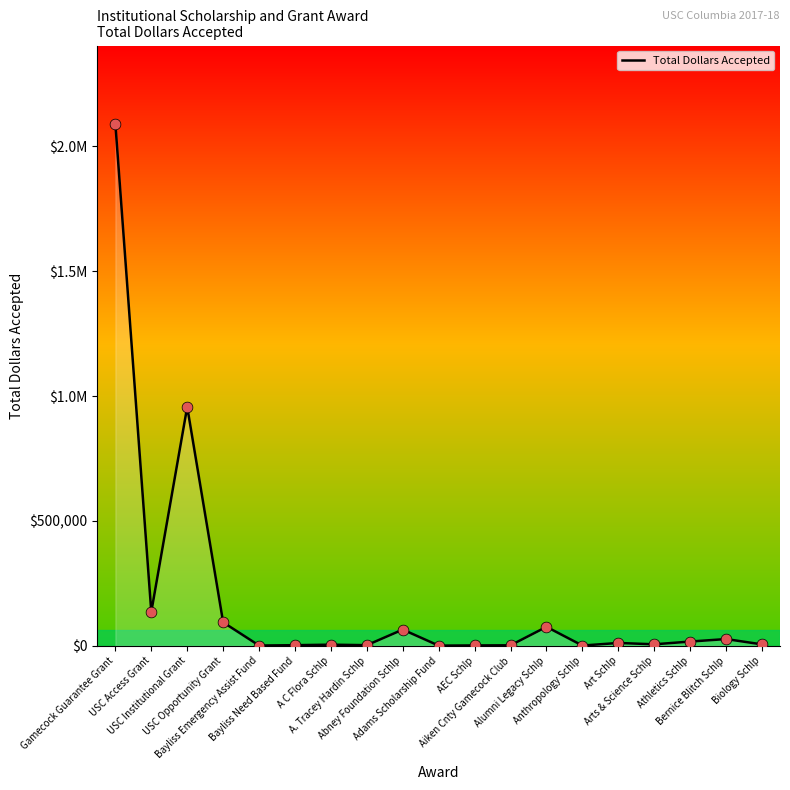

What is the change in value from USC Opportunity Grant to Bayliss Emergency Assist Fund?

-92998.0